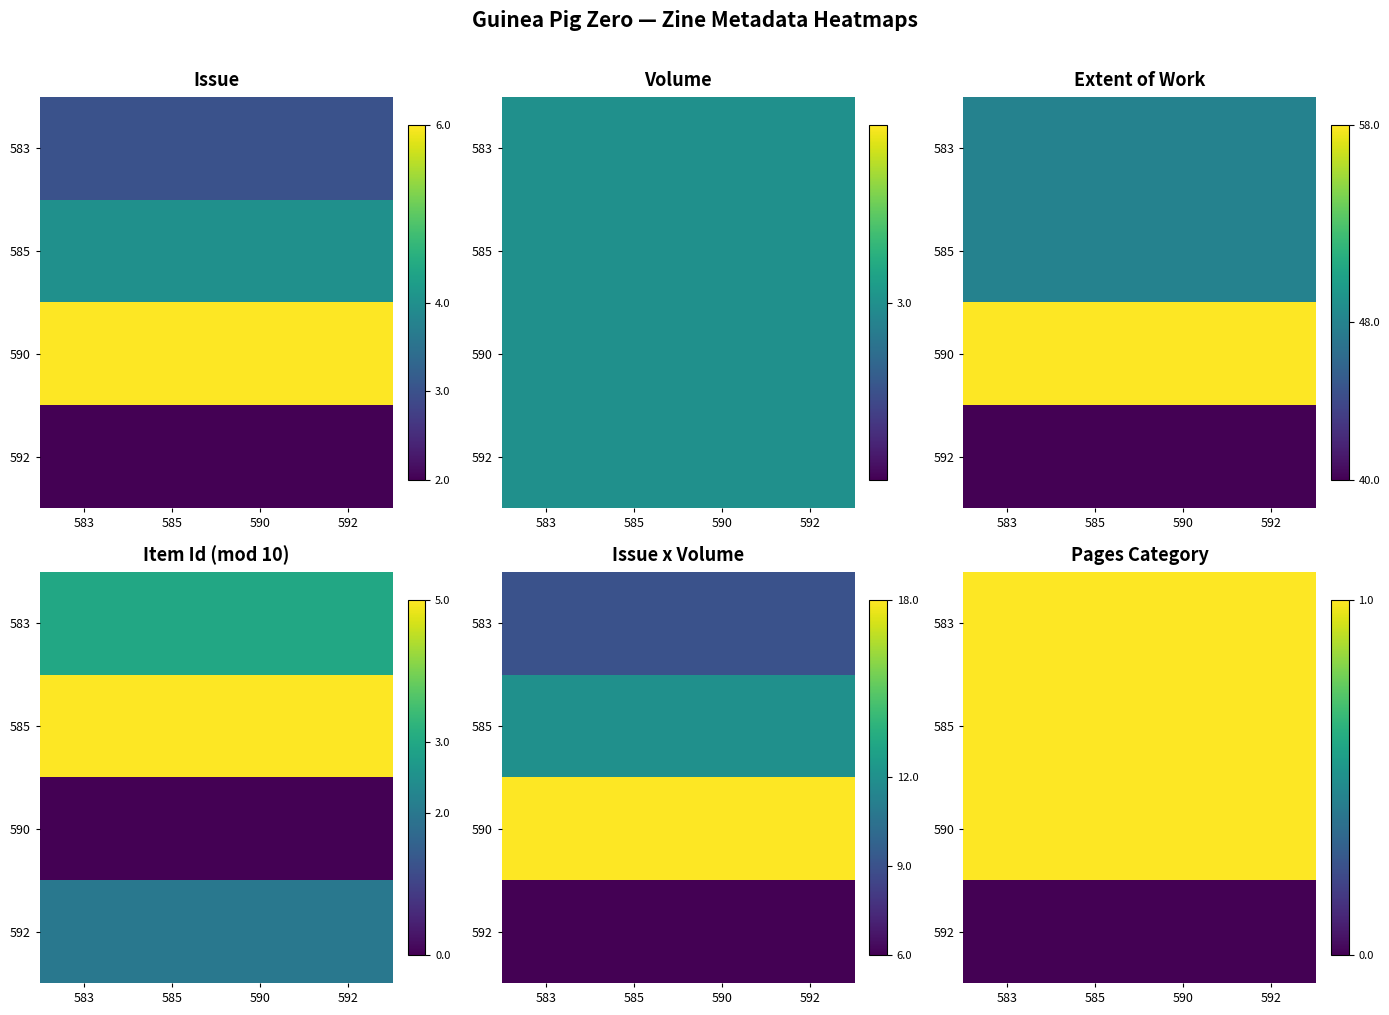

The value of 590 at 590 is 0. True or false?

False